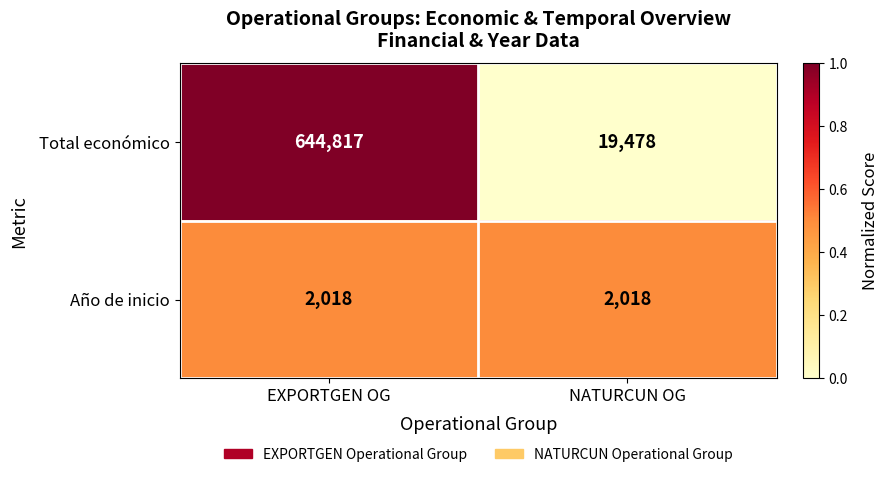

The value of Total económico at NATURCUN OG is 19478. True or false?

True